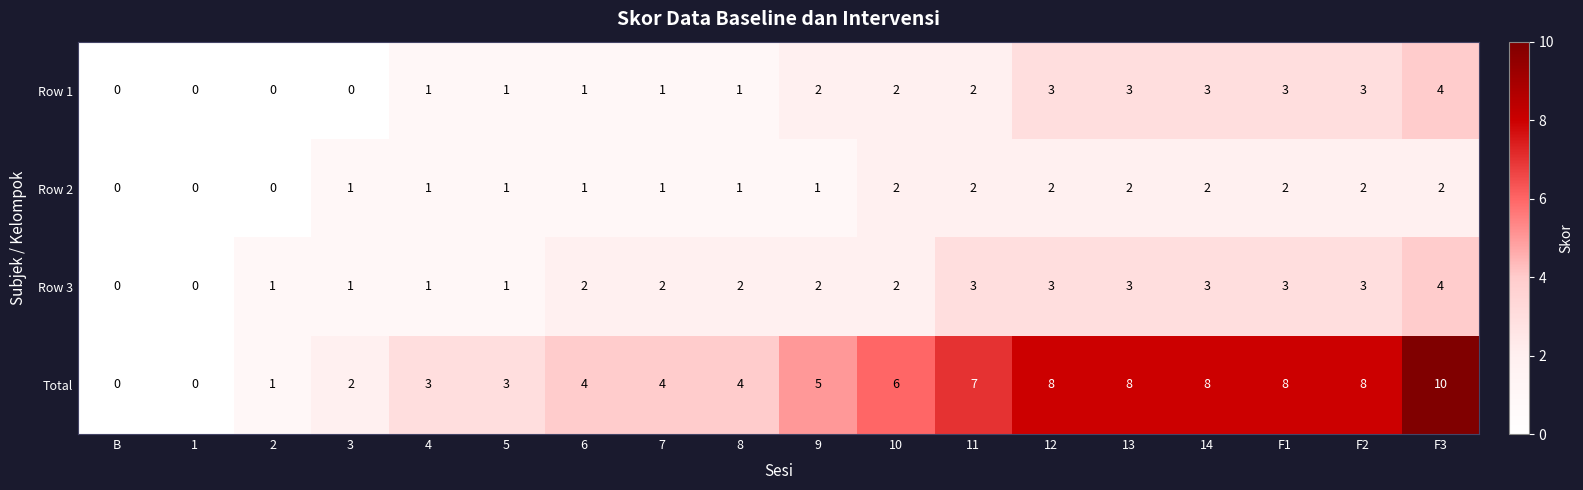

Which series changed the most between 8 and 13?

Total